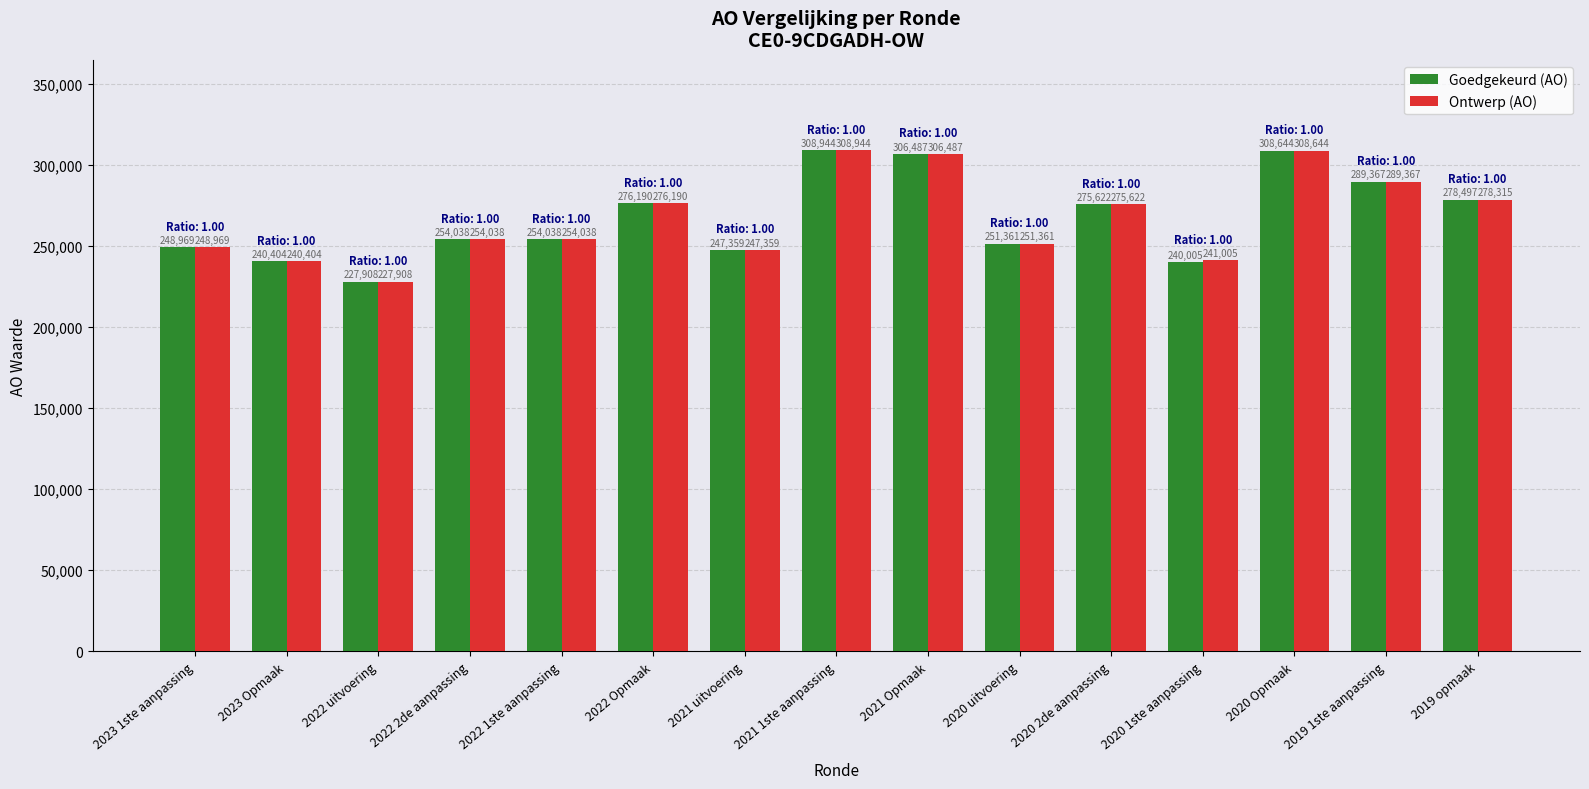

What is the value of the Goedgekeurd (AO) bar at the 13th from the left?

308644